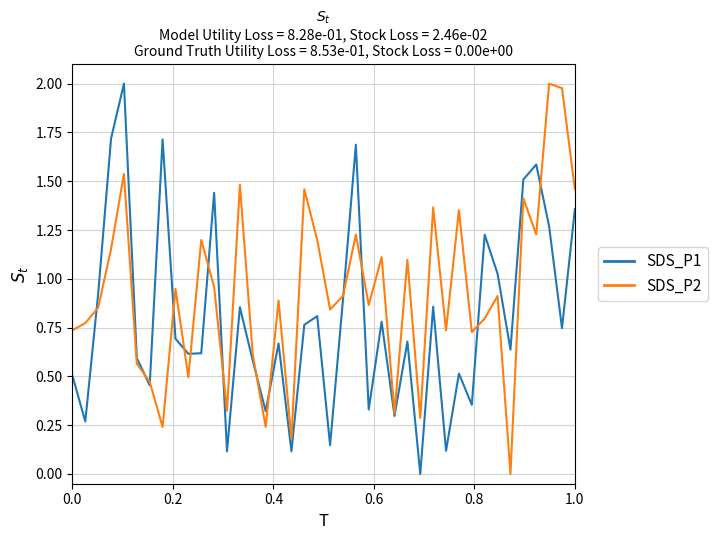

How many lines are shown in the chart?

2